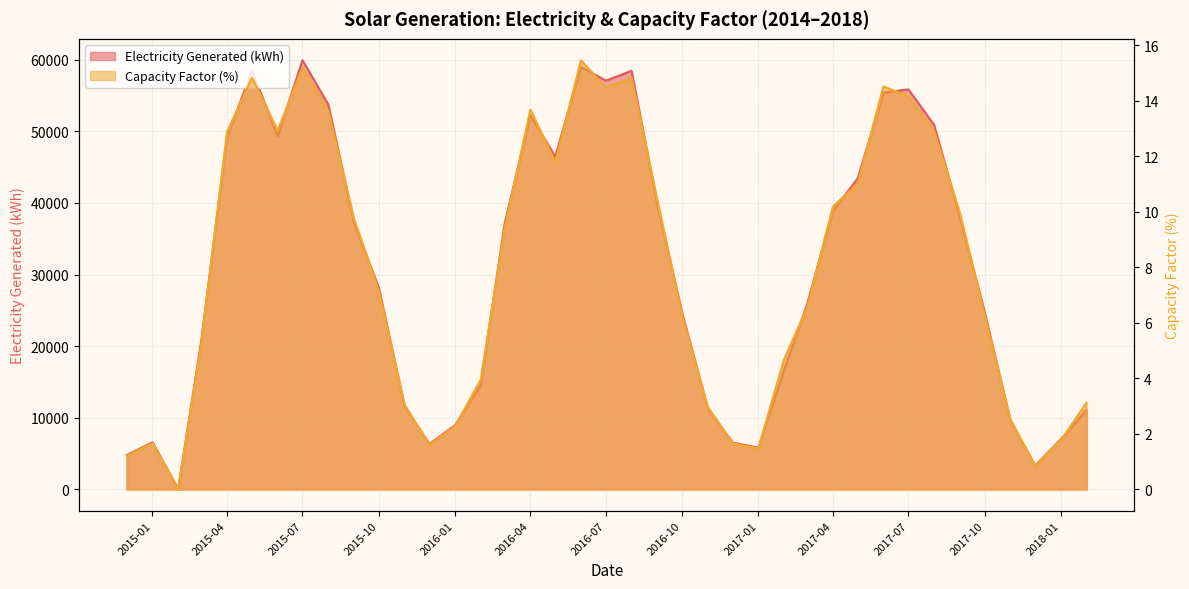

How many values in the Capacity Factor (%) series exceed 7?

20